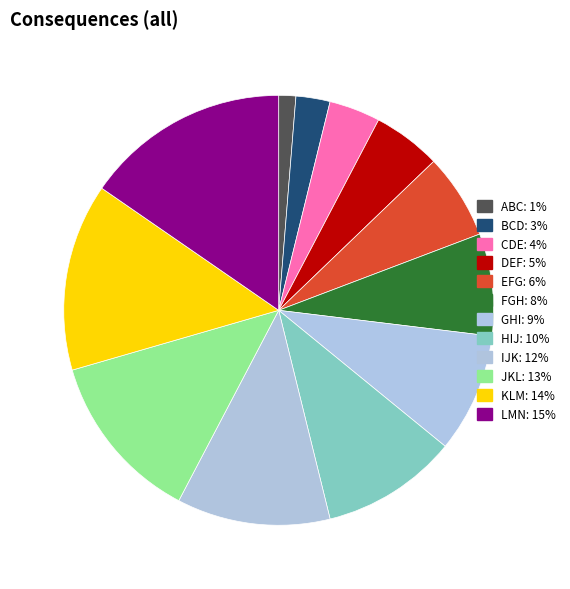

How many segments does this pie chart have?

12